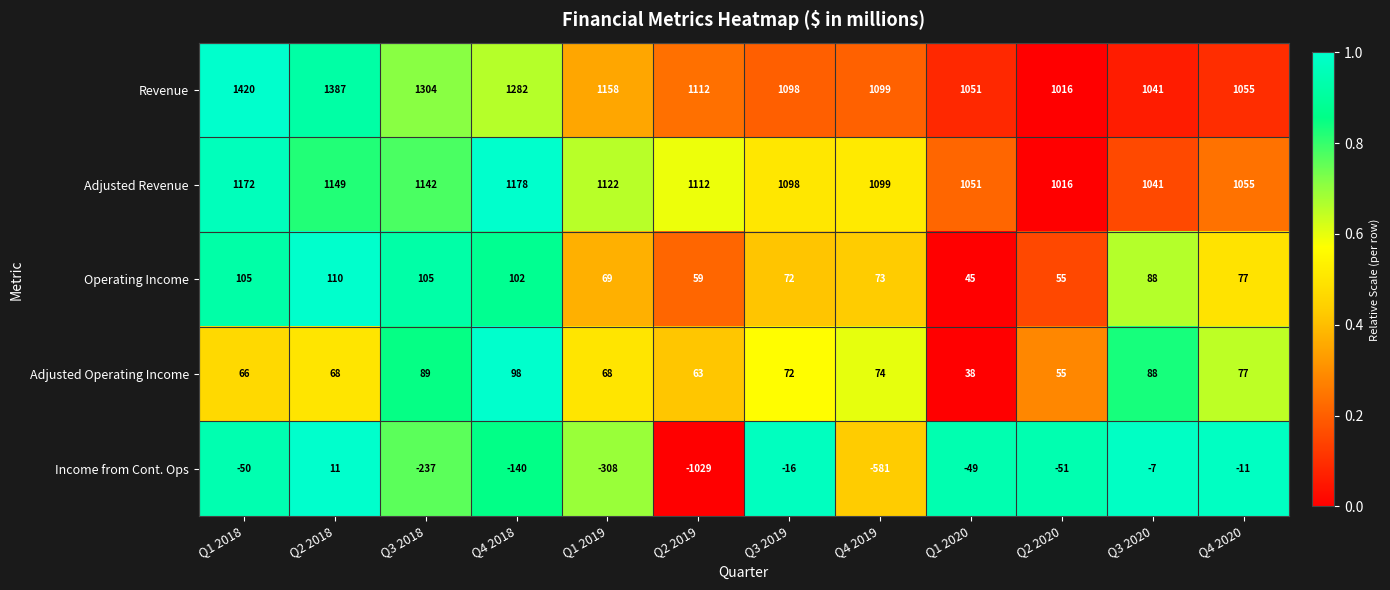

Which category has the highest value across all series?

Q1 2018